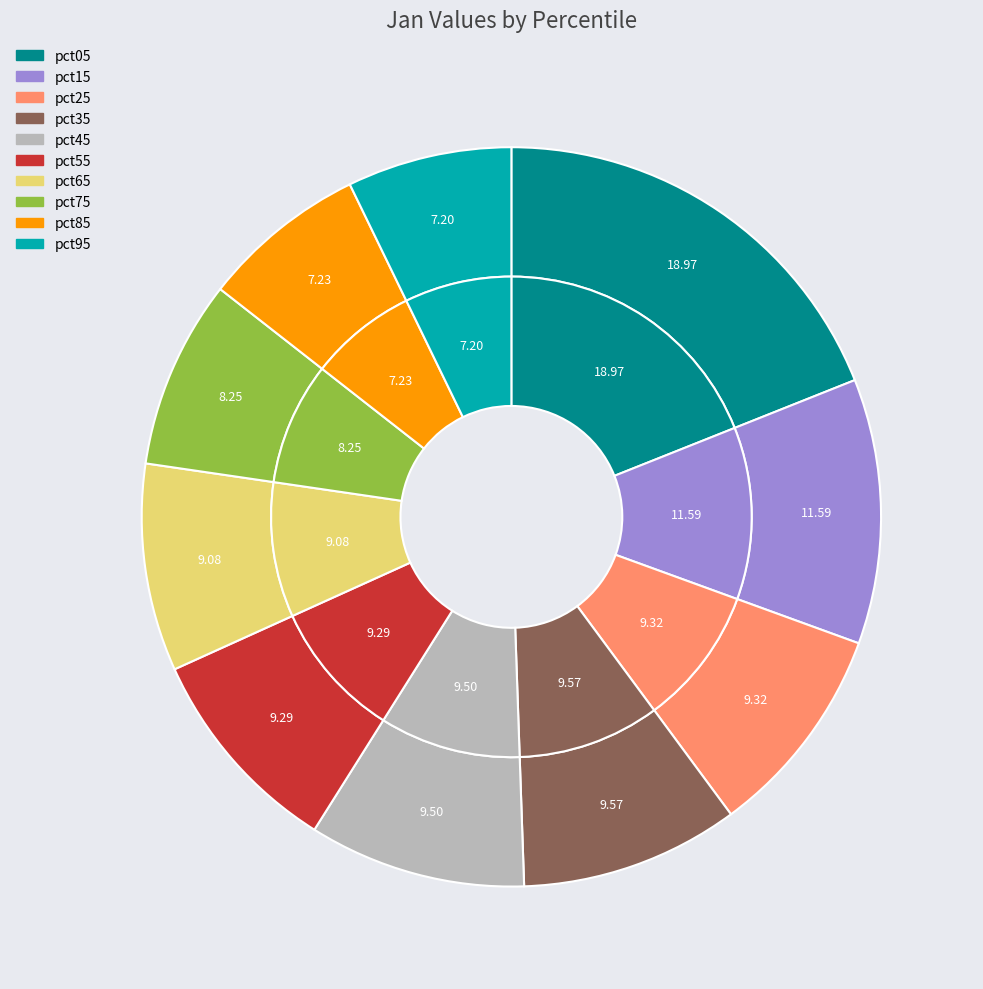

Is pct65 the majority of the pie?

No